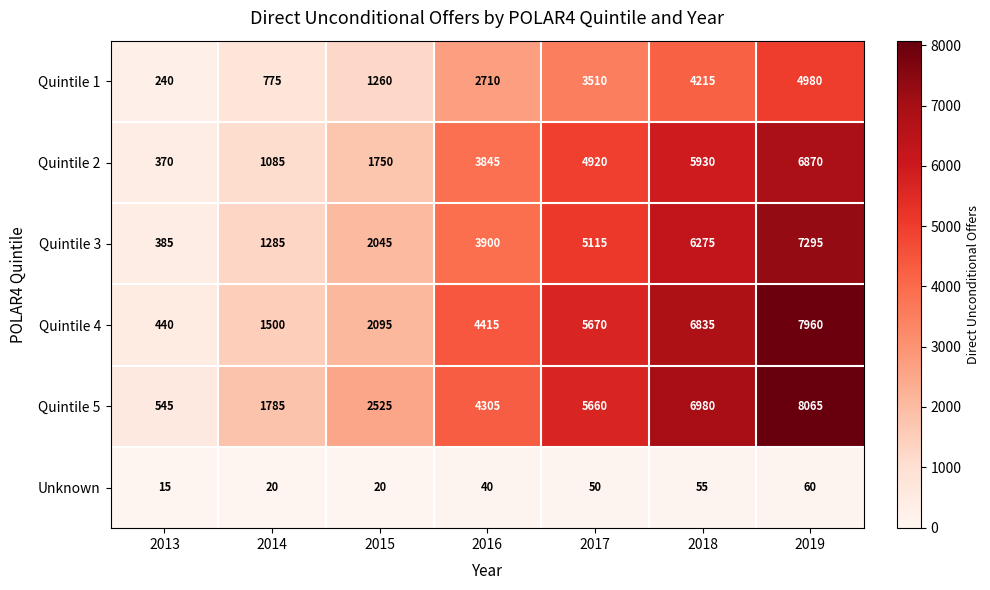

At which category is the sum across all series the highest?

2019